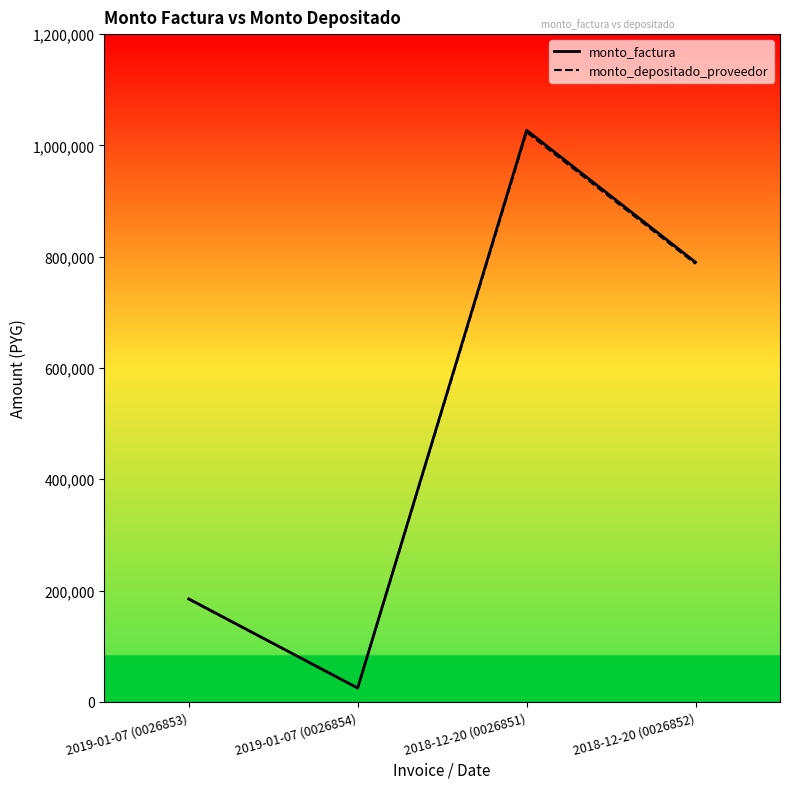

What is the total value across all series at 2018-12-20 (0026851)?

2050864